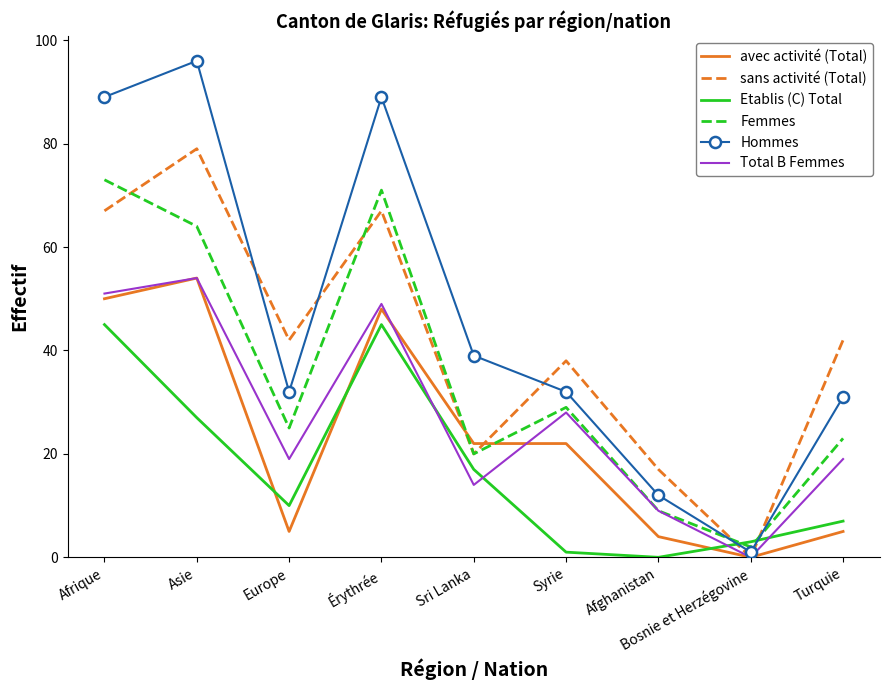

Which category has the lowest value in the Hommes series?

Bosnie et Herzégovine